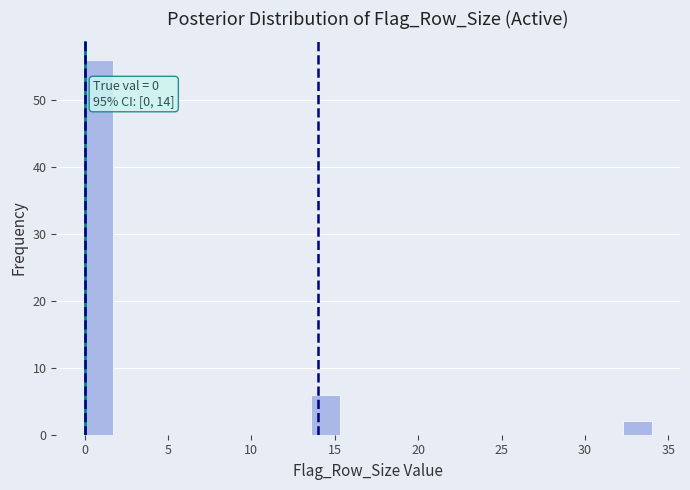

Around what value on the x-axis is the tallest bar? Give the approximate position of its centre, as read against the axis.

1.0